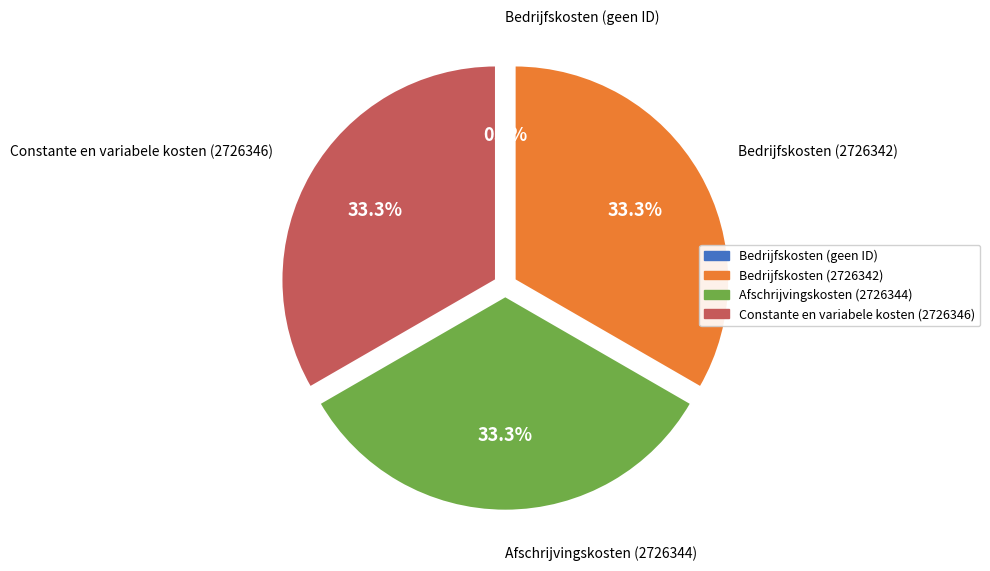

Is there a majority slice in this chart?

No